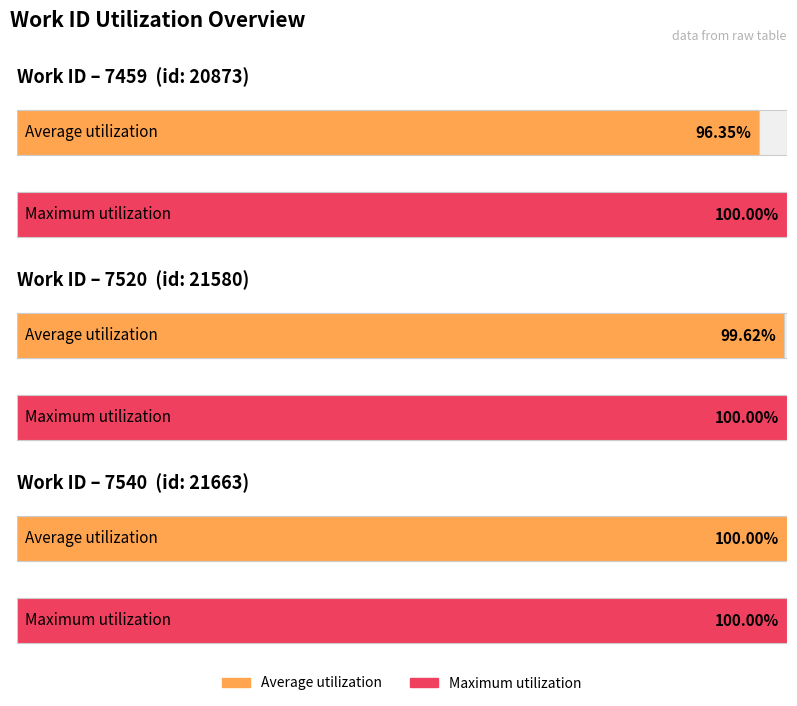

Does the chart contain any negative values?

No